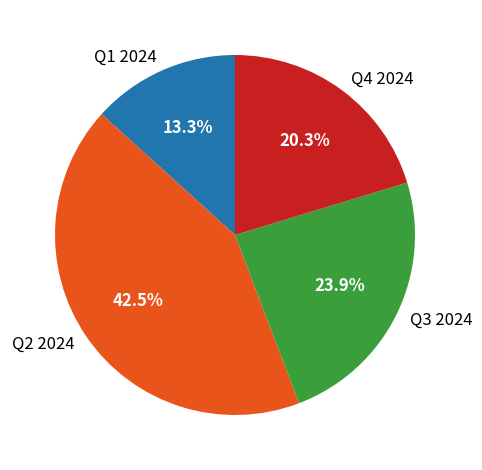

Rank the categories by value from highest to lowest.

Q2 2024, Q3 2024, Q4 2024, Q1 2024